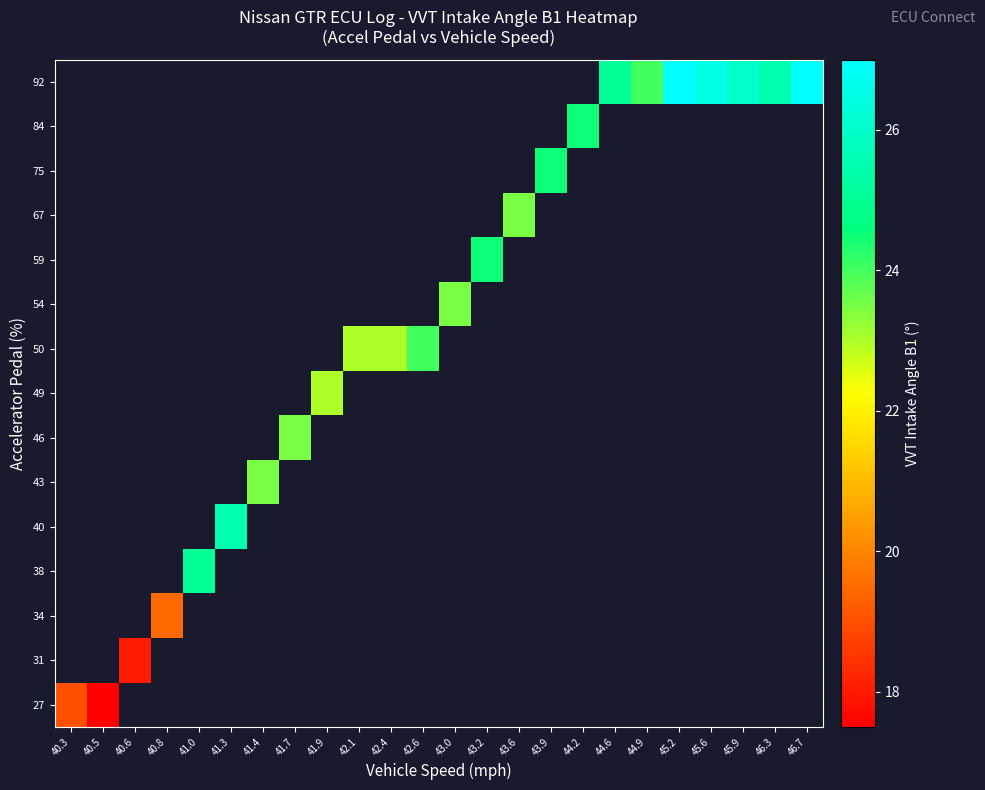

How many data points does each series have?

24